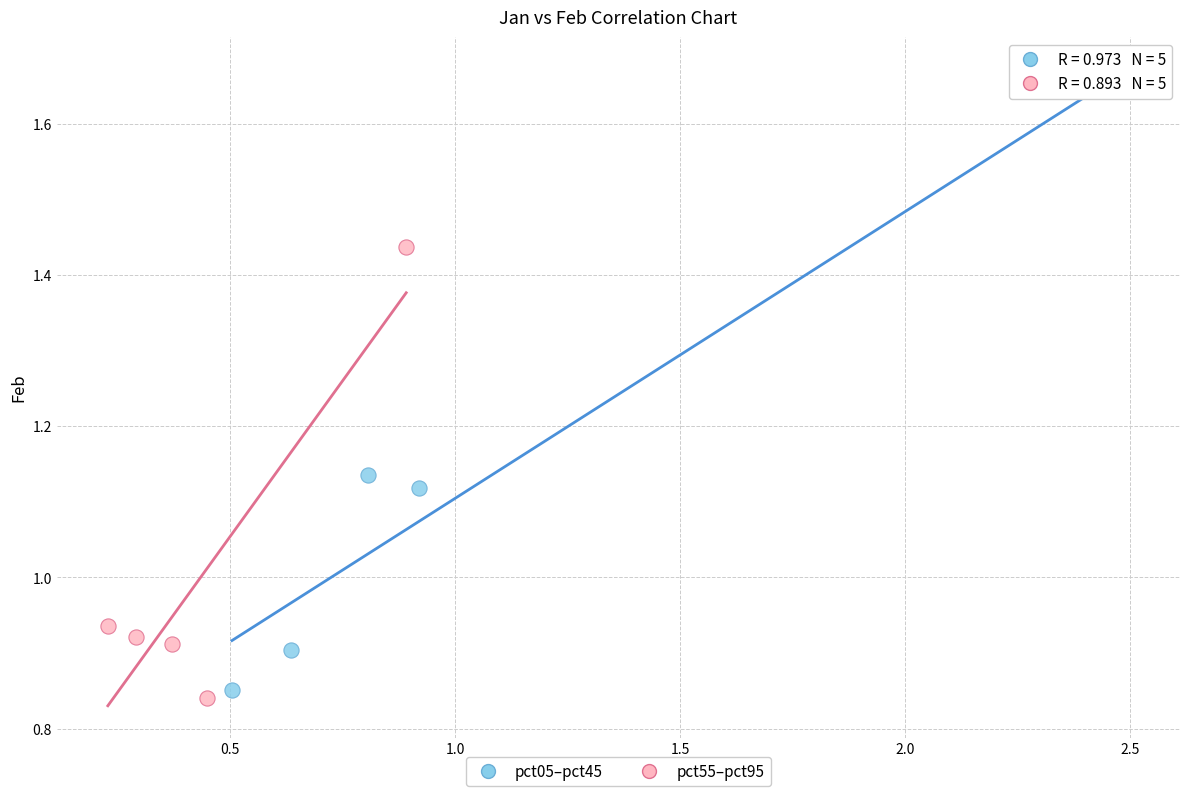

What are all the series names shown in the legend?

pct05–pct45, pct55–pct95